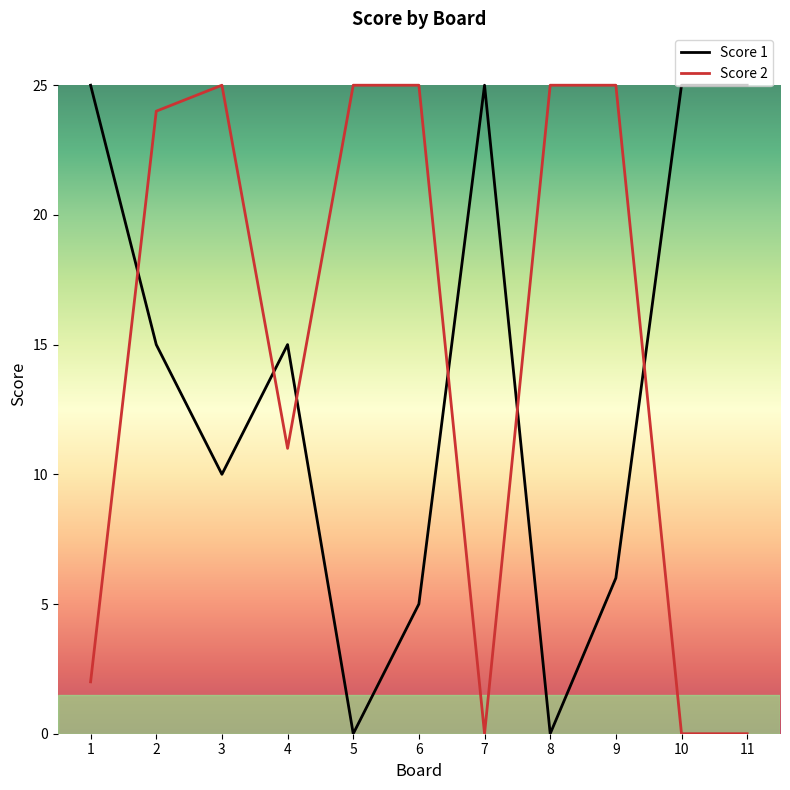

True or false: Score 1 and Score 2 cross at least once.

True